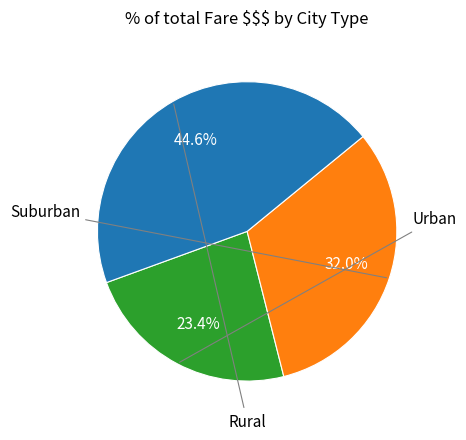

Is there any slice that represents more than half of the pie?

No